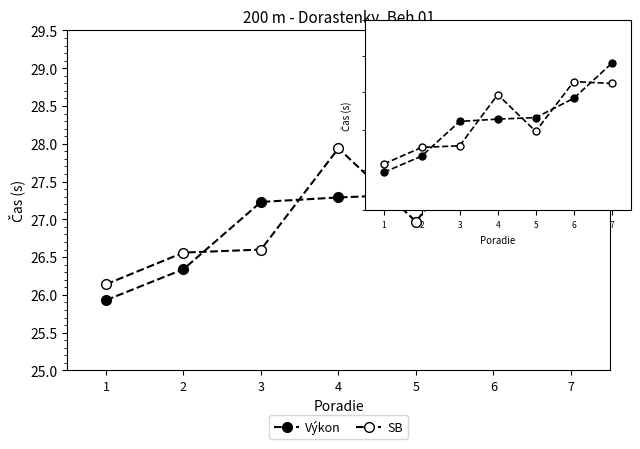

What is the value of the SB point at the 6th from the left?

28.3